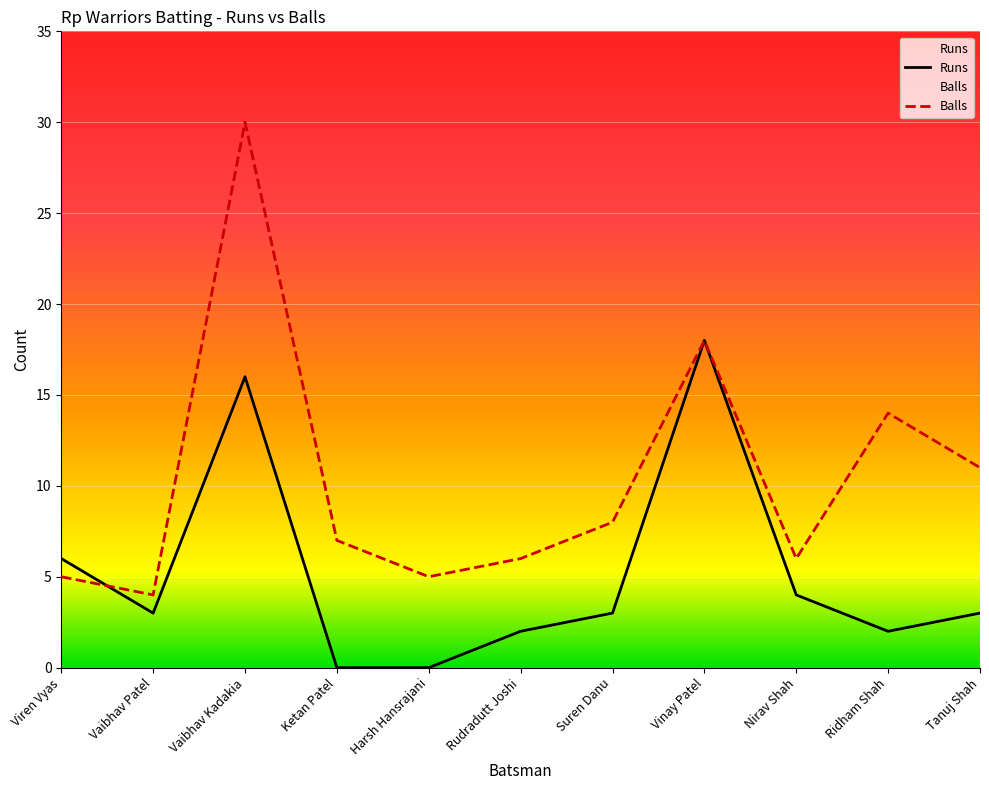

What is the difference between the maximum and minimum values in the Balls series?

26